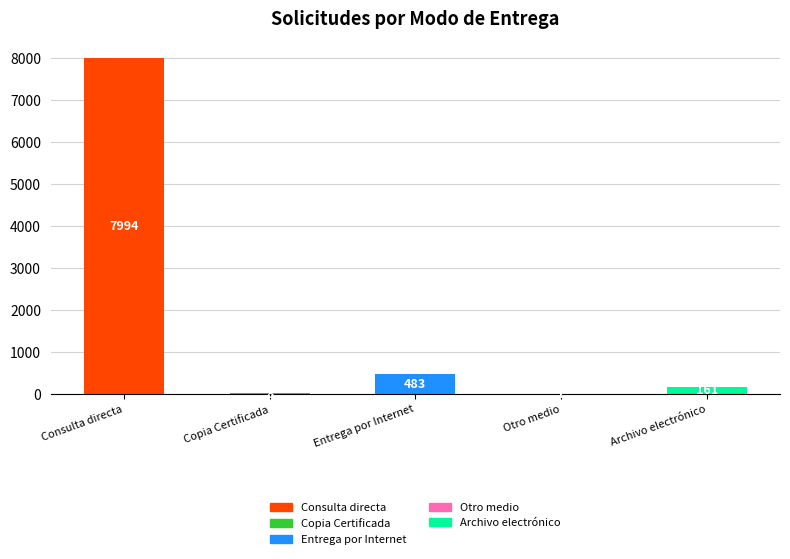

What is the sum of the values at Copia Certificada and Otro medio?

9